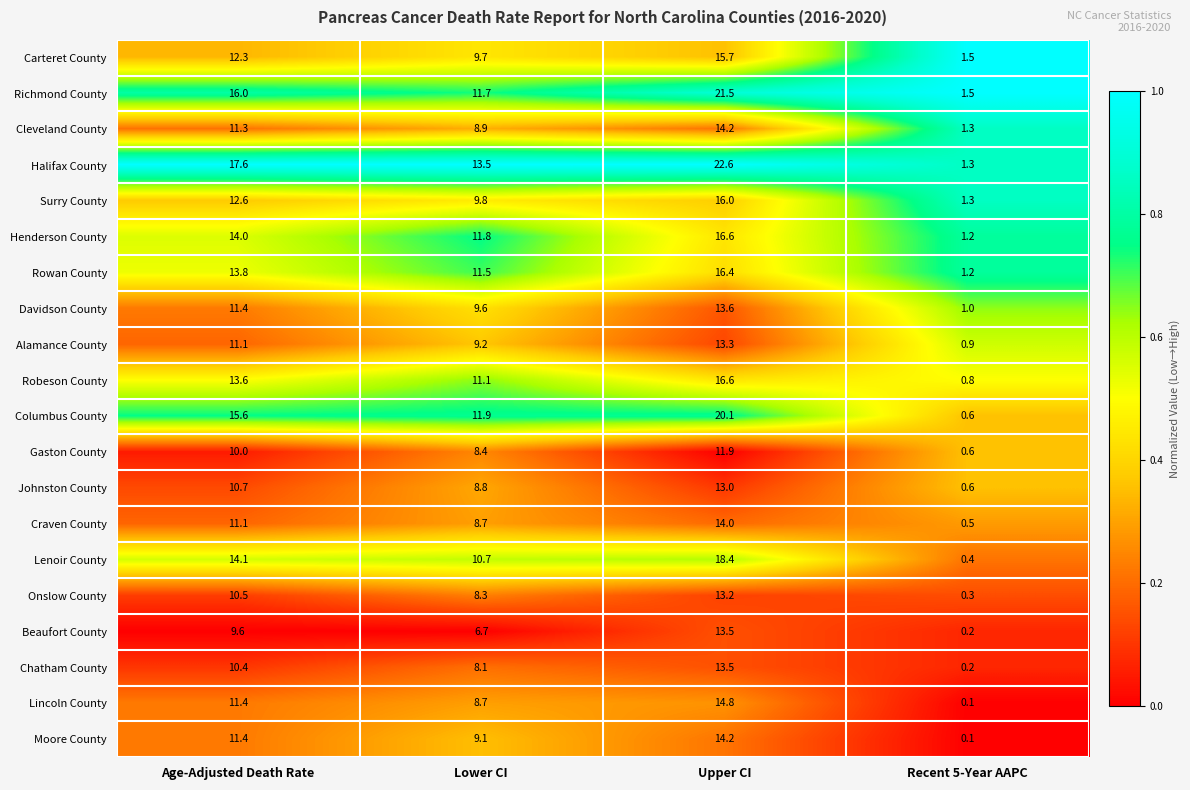

The value of Chatham County at Recent 5-Year AAPC is 0.2. True or false?

True